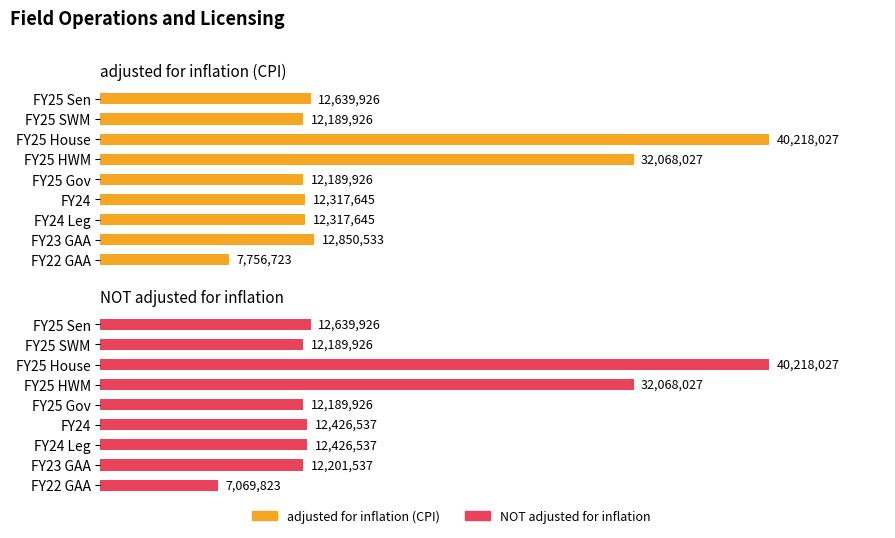

Rank the series by their maximum value, from highest to lowest.

adjusted for inflation (CPI), NOT adjusted for inflation